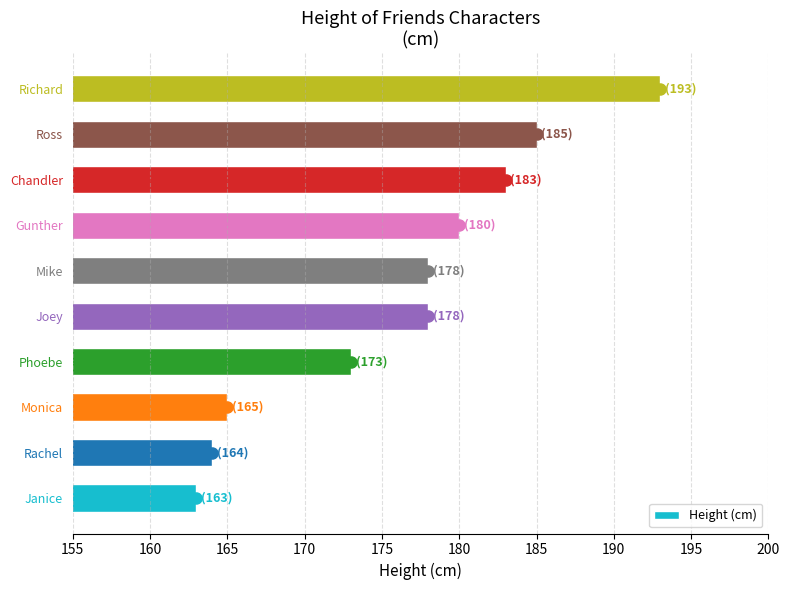

What is the average value?

176